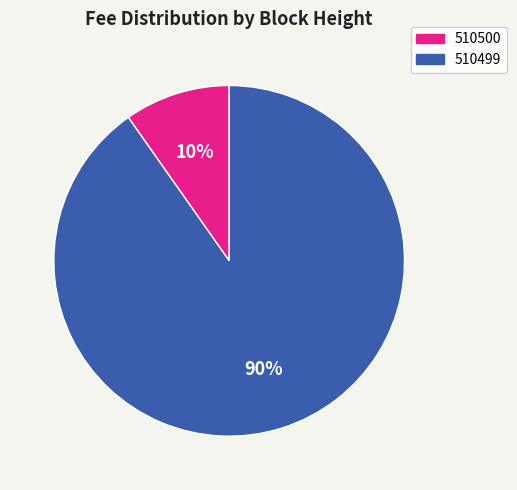

Do 510499 and 510500 together represent more than half of the pie?

Yes